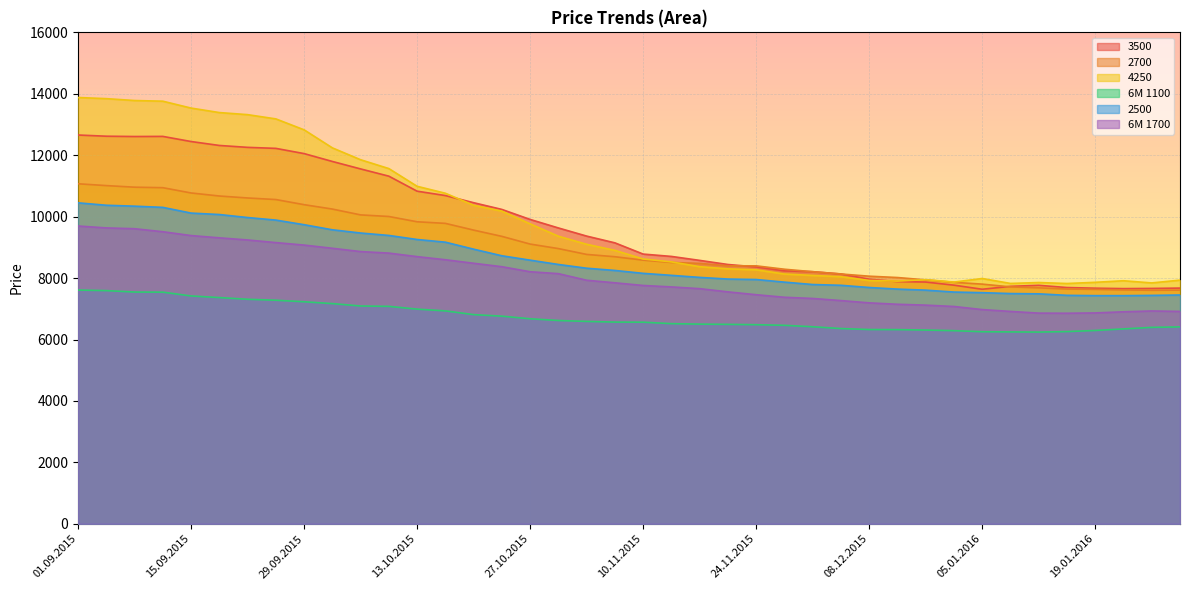

What is the difference between the 6M 1700 values at 22.10.2015 and 10.09.2015?

1139